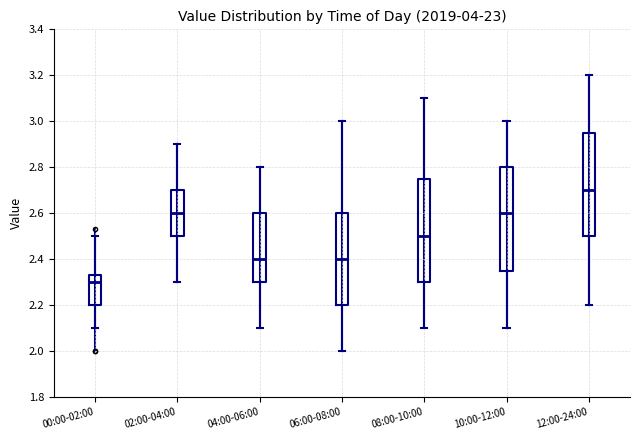

Reading left to right, transcribe this box plot: for each box, give where its median line is, the range the box spans, and where its two whiskers end, as read against the y-axis. The values are not printed on the chart, so give them approximately, as read against the axis.

00:00-02:00: median 2.30, box 2.20 to 2.34, whiskers 2.10 to 2.50
02:00-04:00: median 2.60, box 2.50 to 2.70, whiskers 2.30 to 2.90
04:00-06:00: median 2.40, box 2.30 to 2.60, whiskers 2.10 to 2.80
06:00-08:00: median 2.40, box 2.20 to 2.60, whiskers 2.00 to 3.00
08:00-10:00: median 2.50, box 2.30 to 2.76, whiskers 2.10 to 3.10
10:00-12:00: median 2.60, box 2.36 to 2.80, whiskers 2.10 to 3.00
12:00-24:00: median 2.70, box 2.50 to 2.96, whiskers 2.20 to 3.20